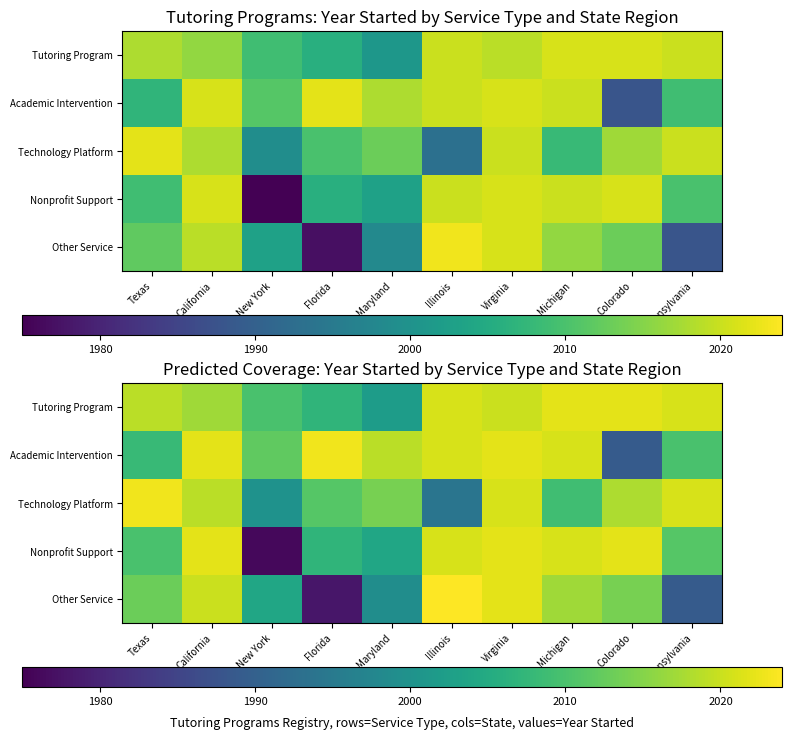

At which category is the sum across all series the highest?

Virginia